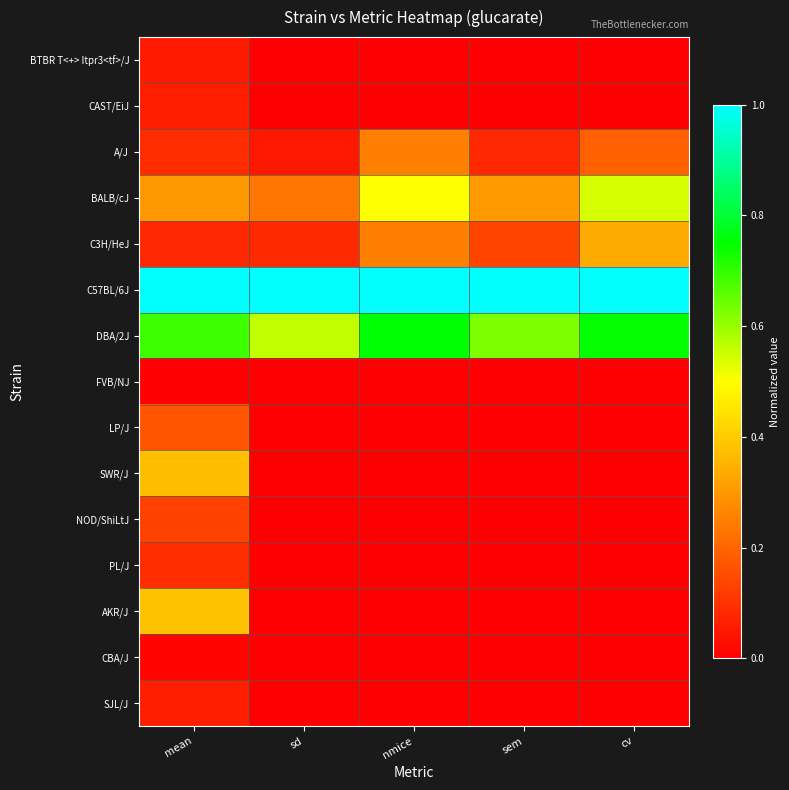

What is the greatest value displayed?

1.0